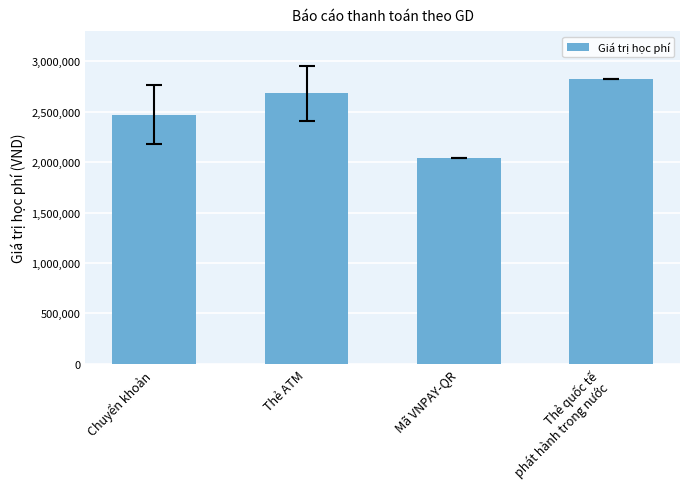

What is the label of the 2nd bar from the left?

Thẻ ATM